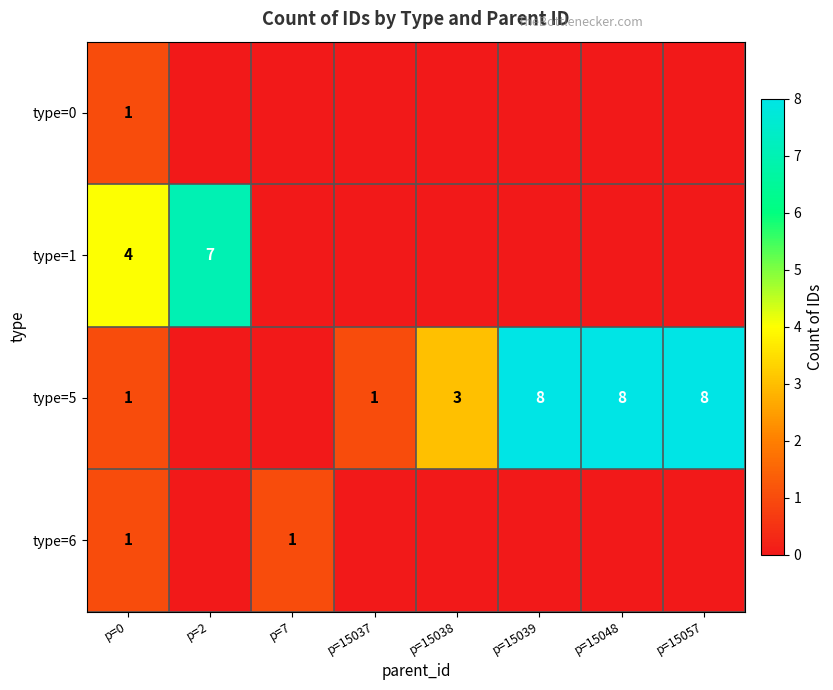

How many categories are shown in the chart?

8